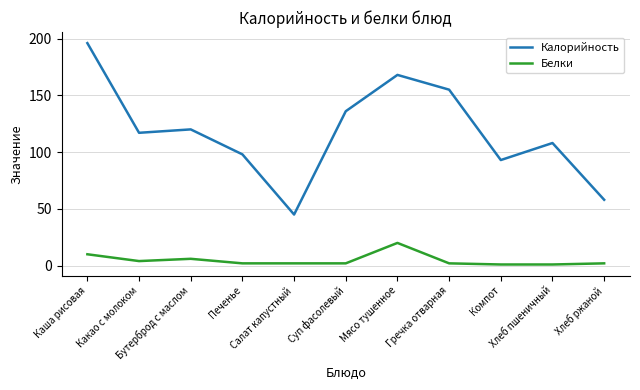

What is the sum of all Калорийность values?

1294